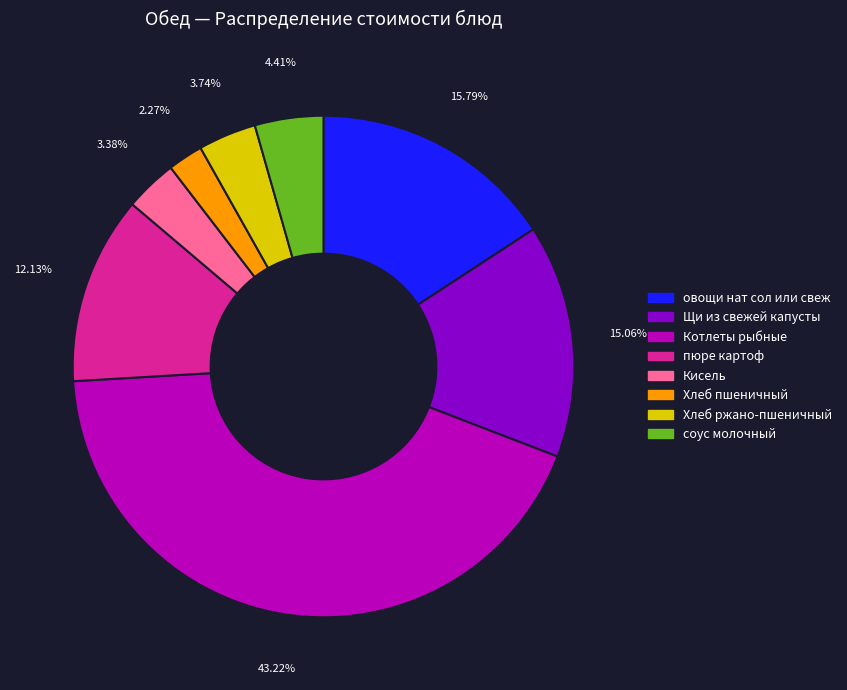

Count the number of slices in the pie.

8